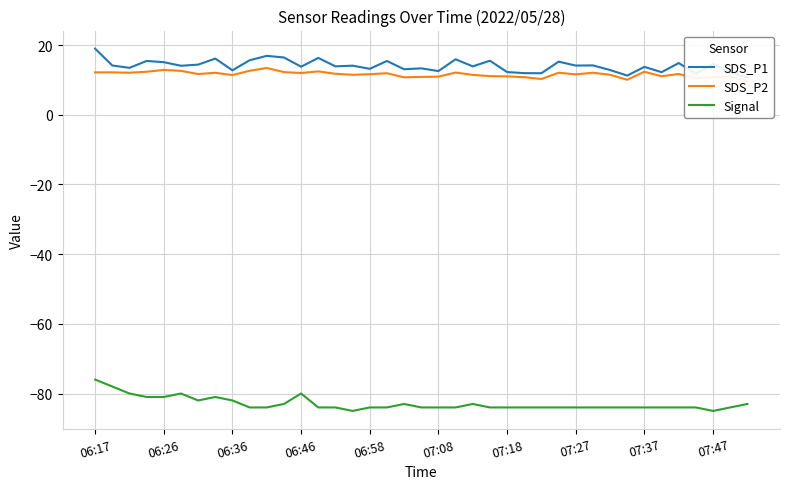

Rank the series by their maximum value, from lowest to highest.

Signal, SDS_P2, SDS_P1